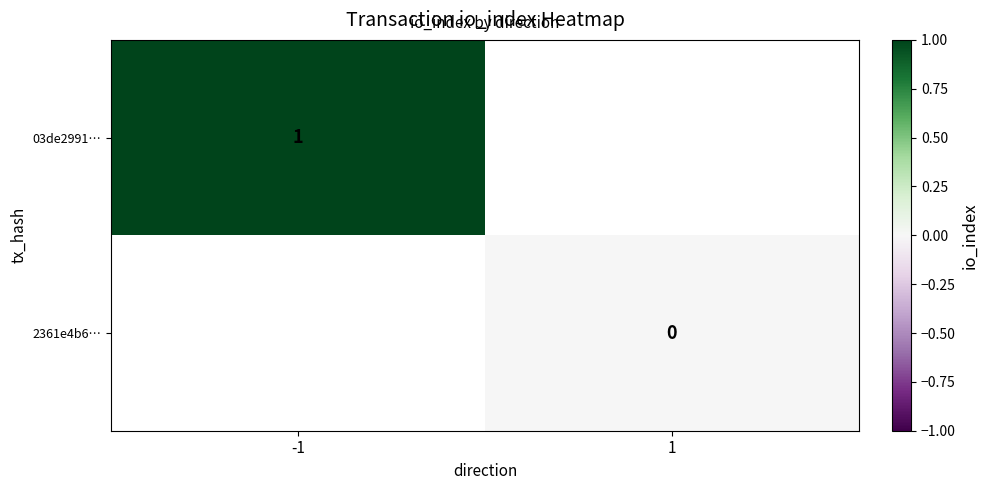

Is it true that 03de2991… equals 1 at -1?

True